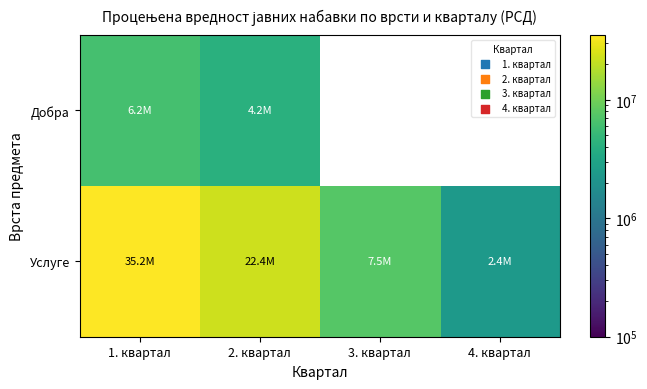

Which series has the widest spread of values?

Услуге